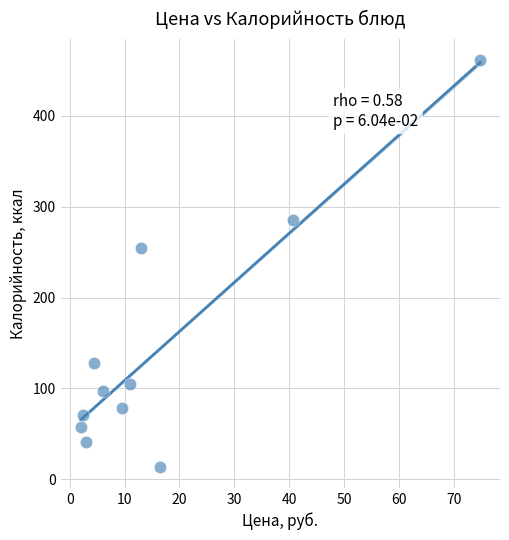

What is the range of Y values (max minus min)?

449